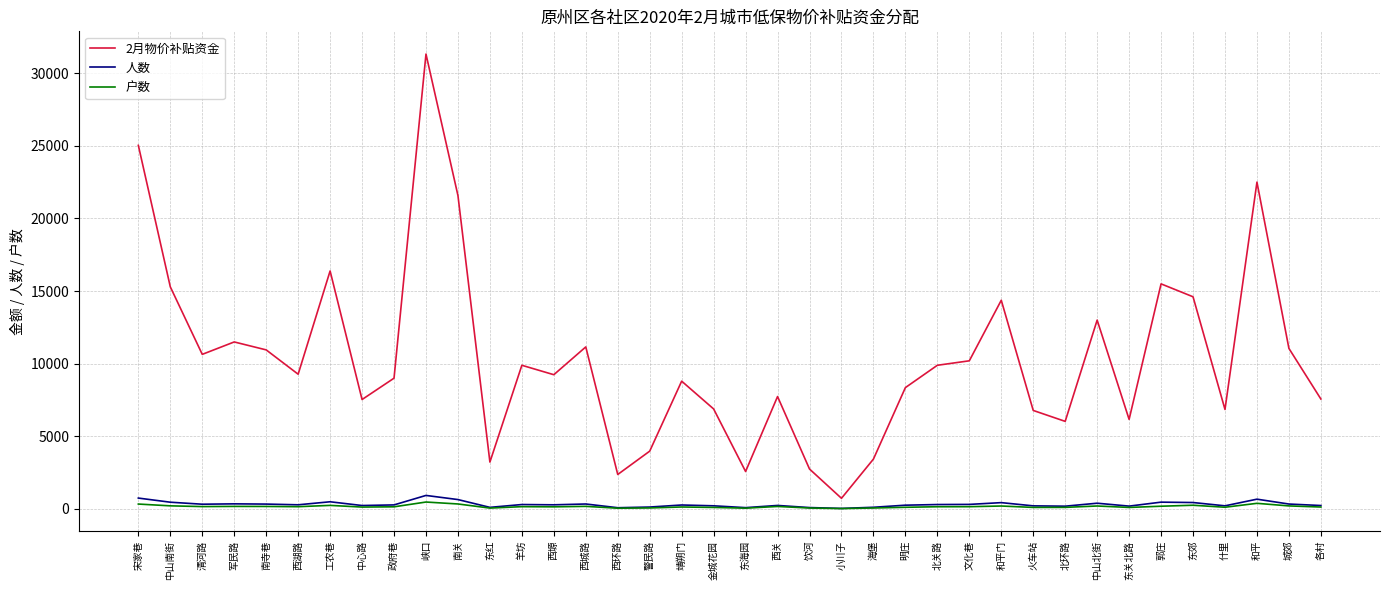

Which series has the largest total across all categories?

2月物价补贴资金